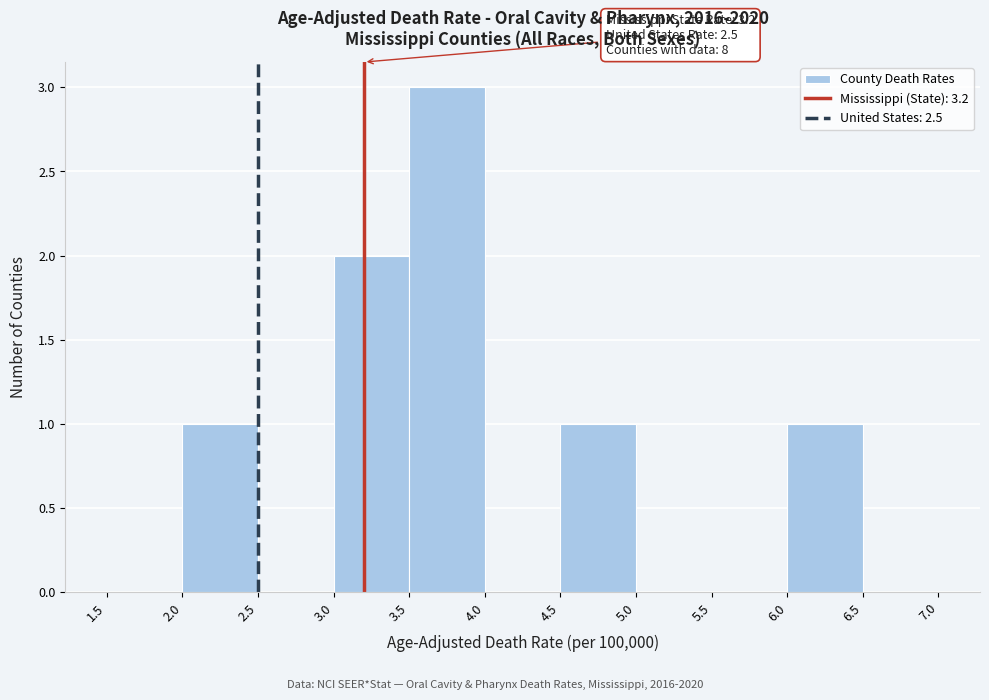

Which range on the x-axis has the tallest bar?

3.5 to 4.0